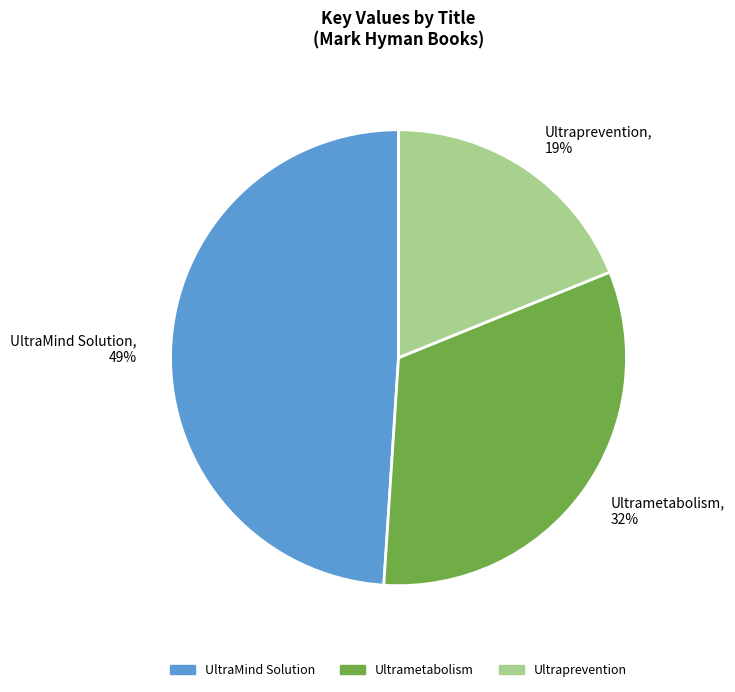

Count the number of slices in the pie.

3